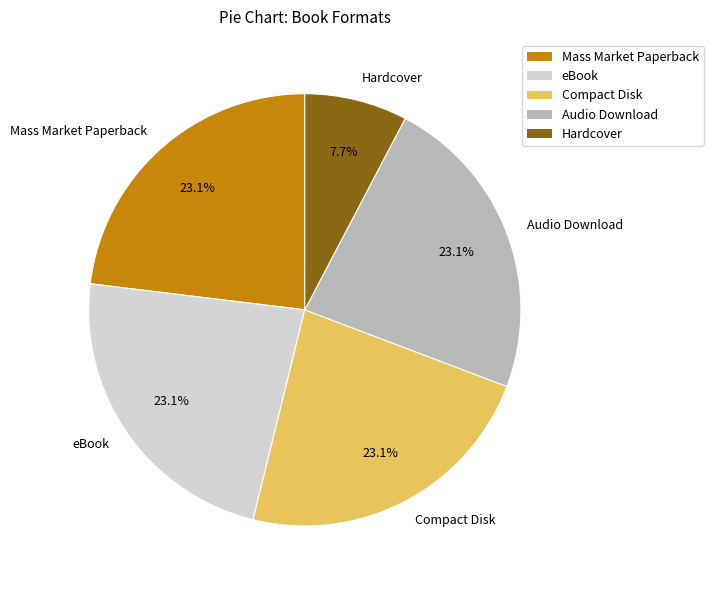

Which category has the smallest portion of the pie?

Hardcover